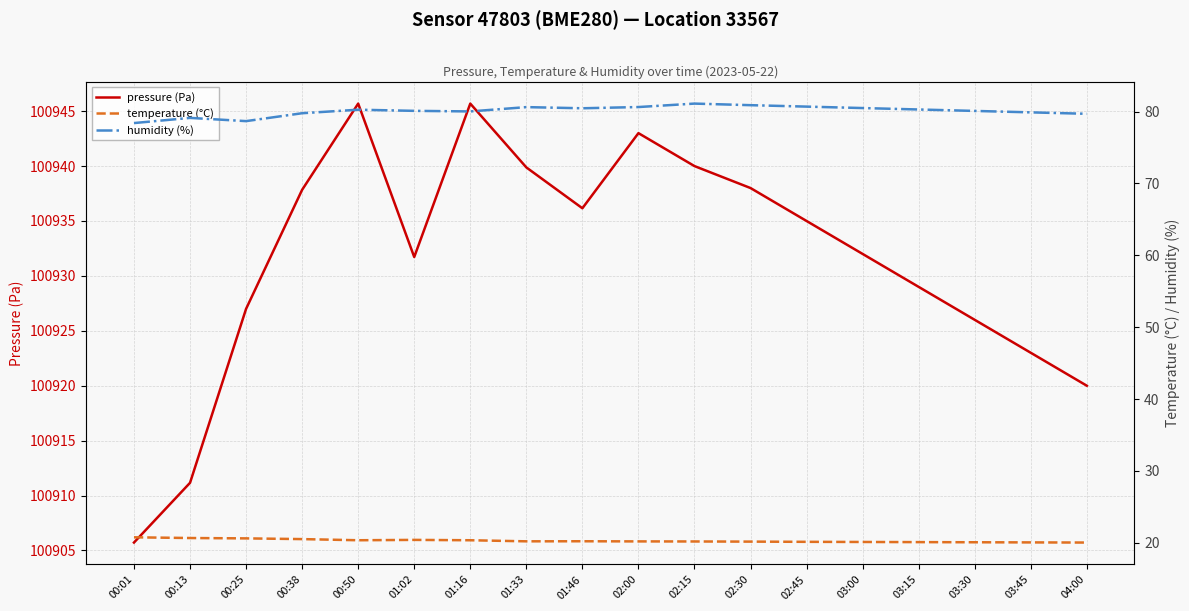

Where does the pressure (Pa) series first go above 100935?

00:38